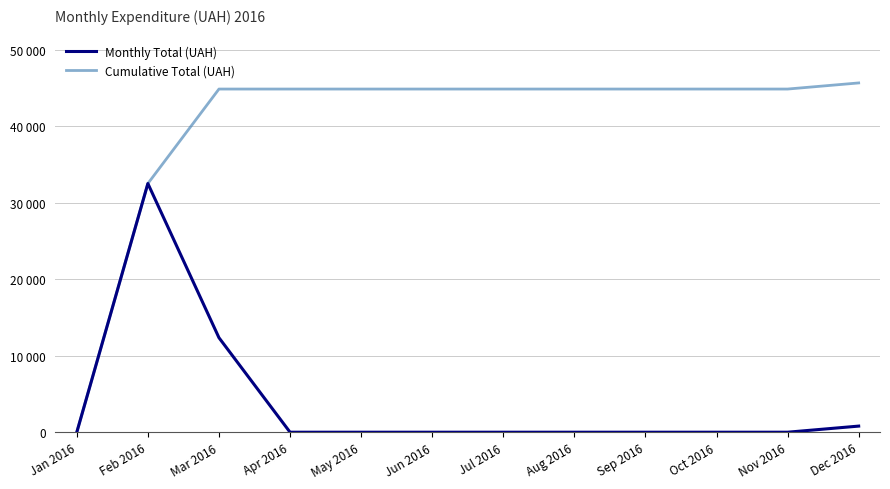

Between Feb 2016 and Mar 2016, which series saw the biggest shift?

Monthly Total (UAH)